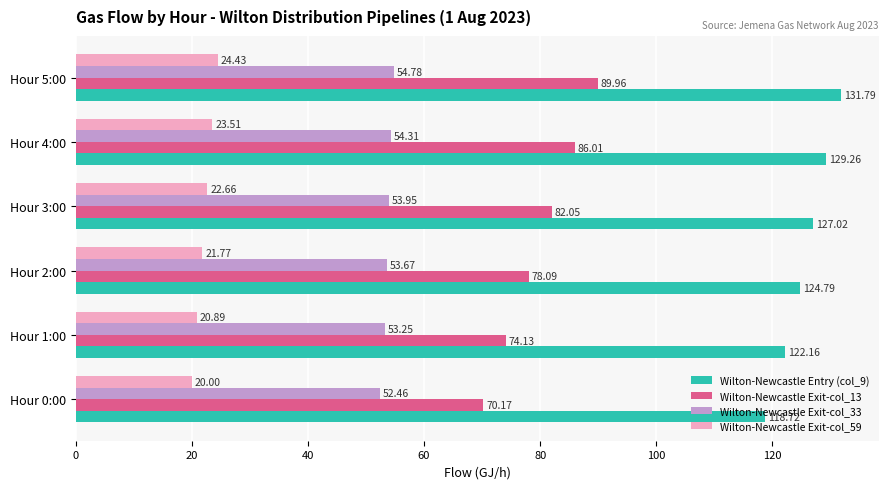

What is the sum of the Wilton-Newcastle Entry (col_9) values at Hour 1:00 and Hour 4:00?

251.4